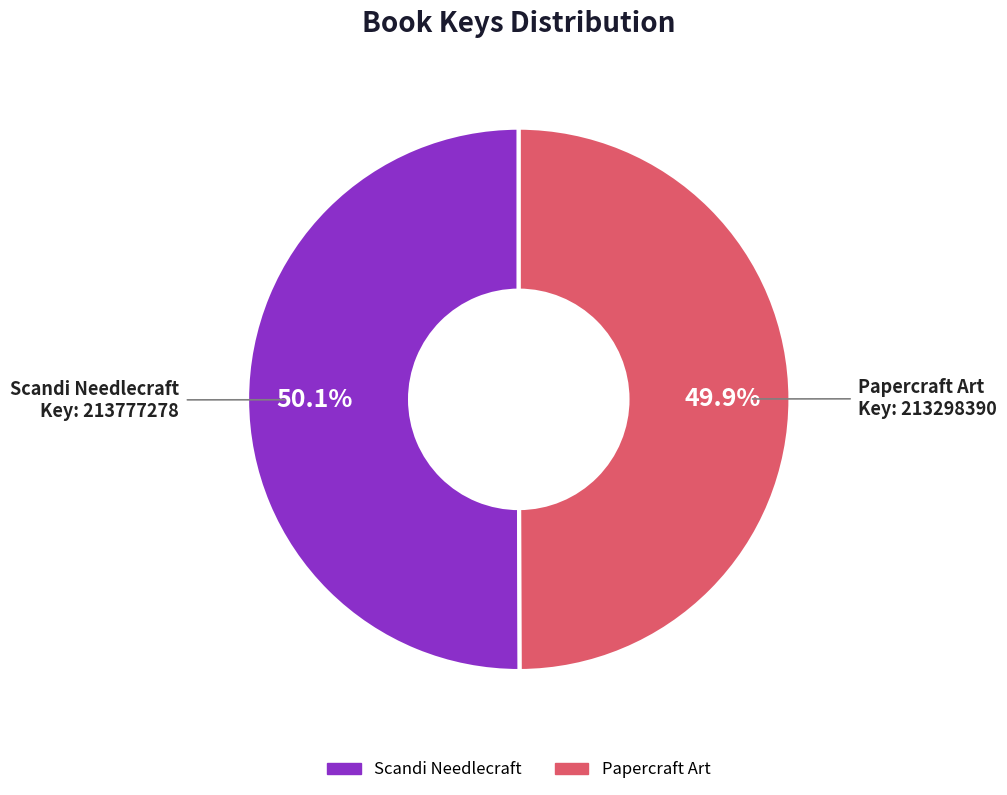

Count the number of slices in the pie.

2